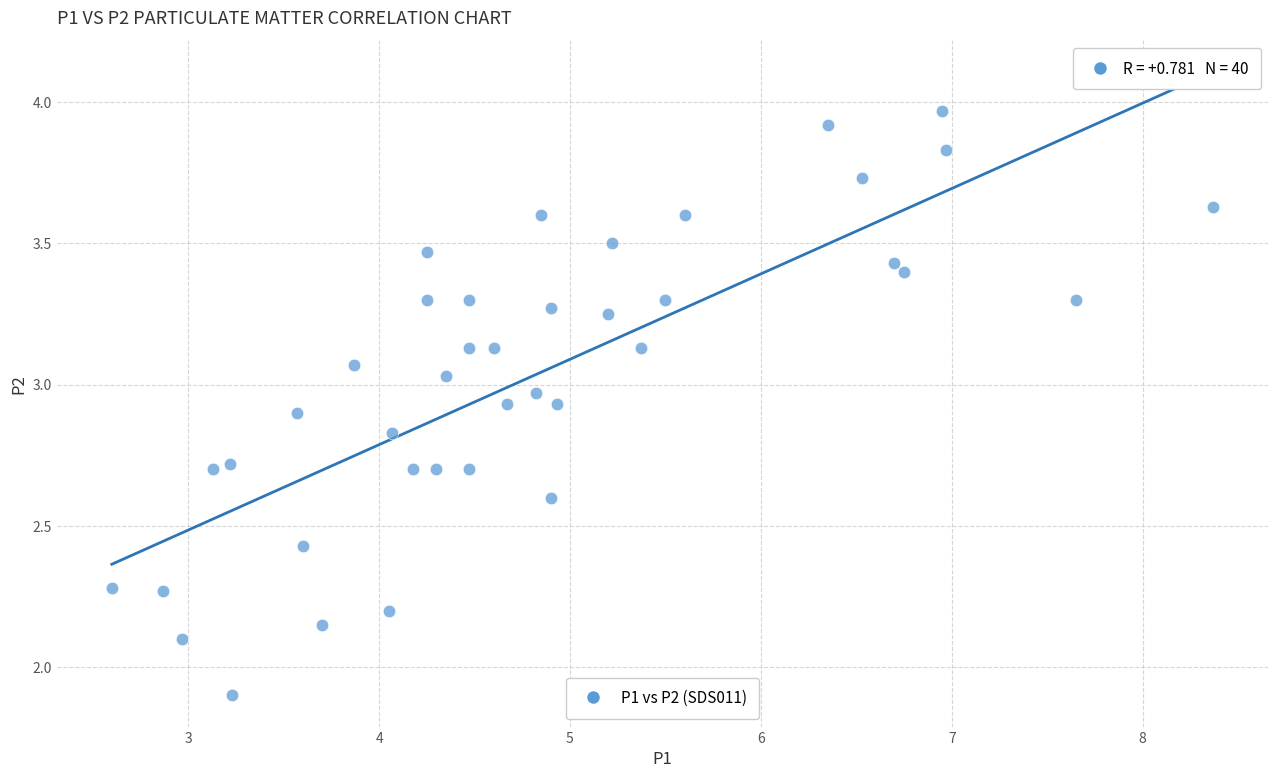

What is the range of X values (max minus min)?

5.8